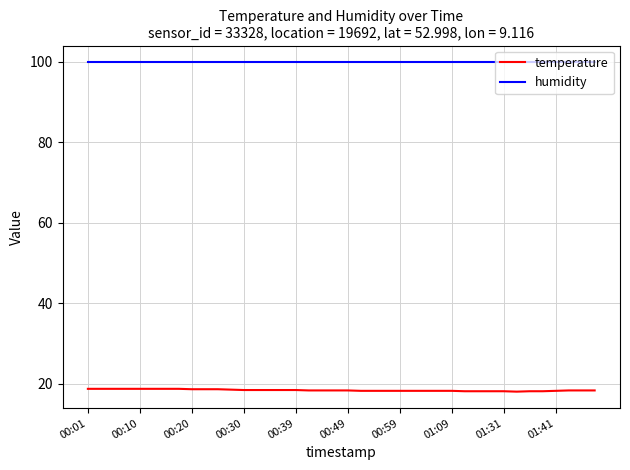

What is the difference between the maximum and minimum values in the temperature series?

0.7